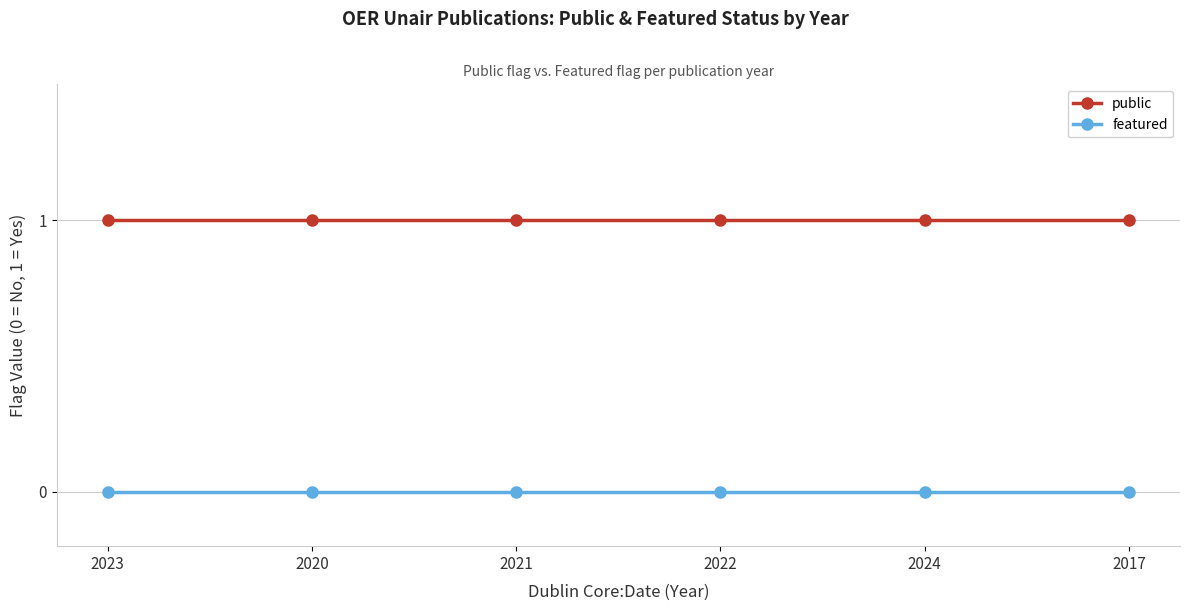

True or false: public and featured cross at least once.

False